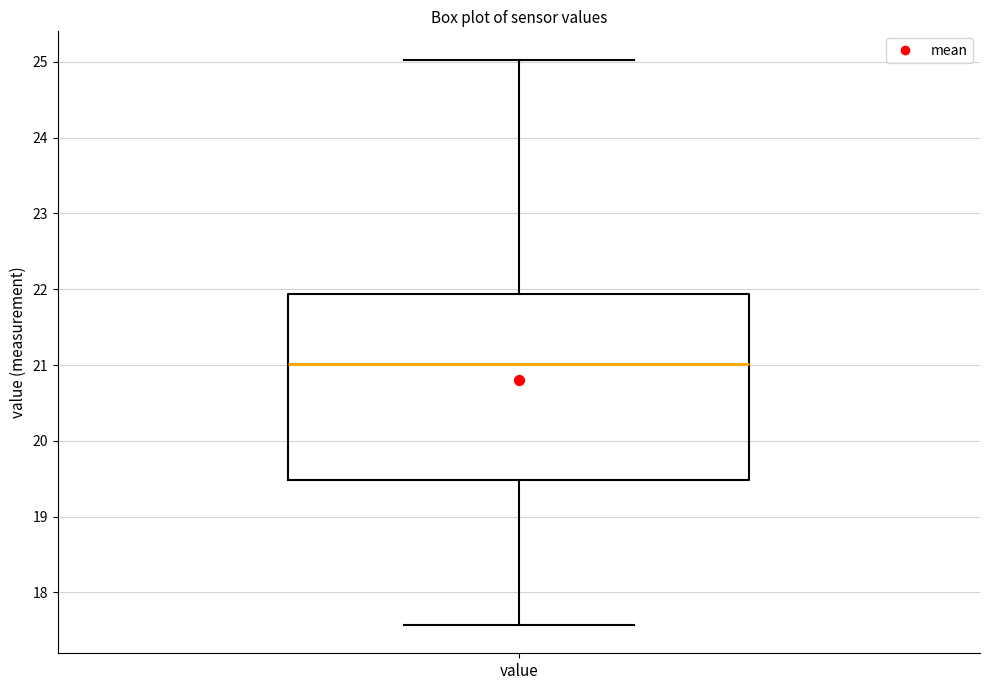

Transcribe this box plot: give where the median line is, the range the box spans, and where the two whiskers end, as read against the y-axis. The values are not printed on the chart, so give them approximately, as read against the axis.

median 21.0, box 19.5 to 21.9, whiskers 17.6 to 25.0